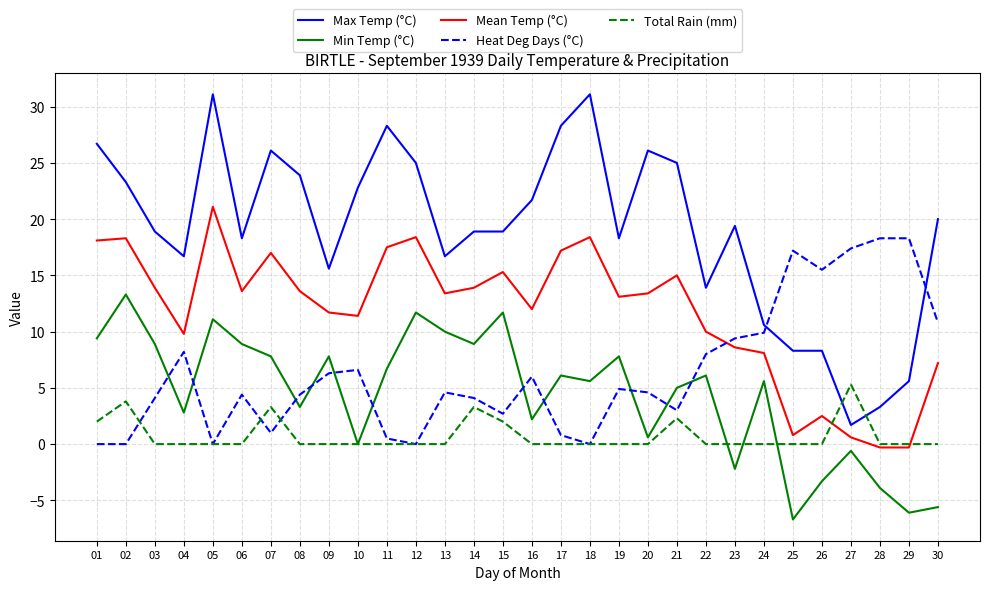

What is the lowest value of the Min Temp (°C) series?

-6.7